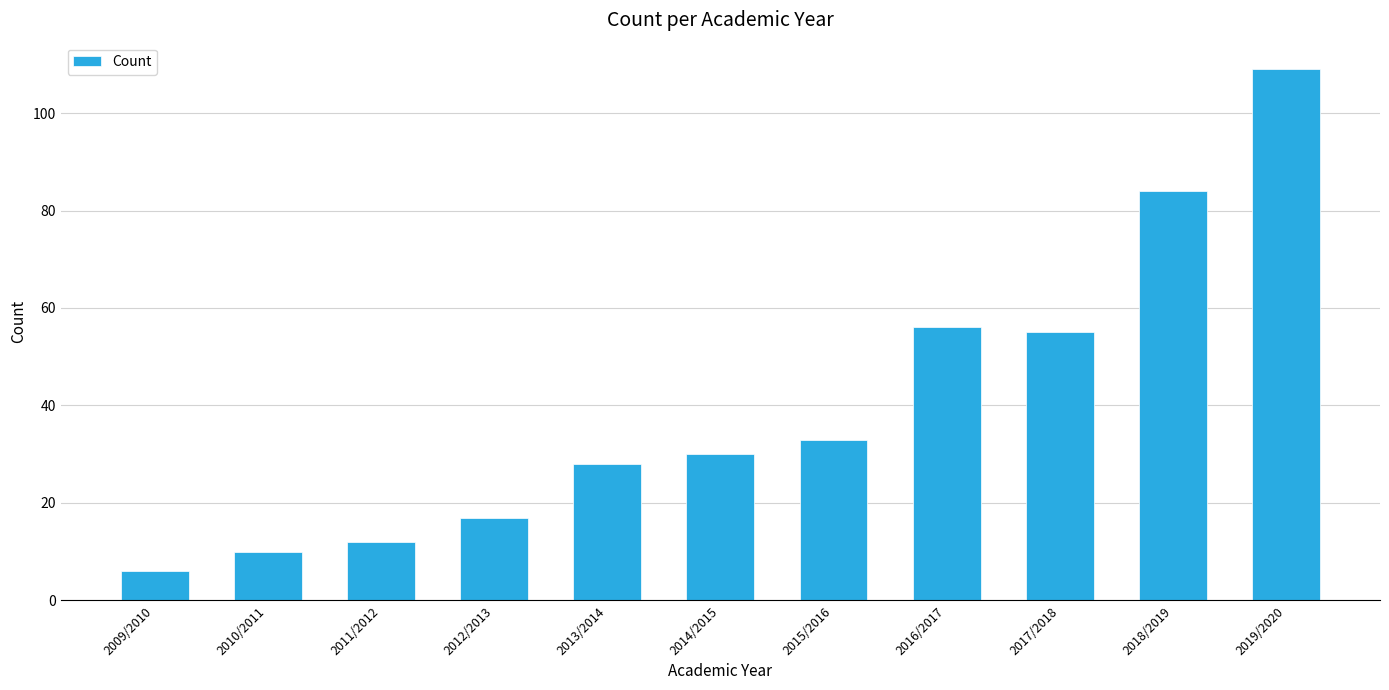

What is the approximate value at 2013/2014?

28